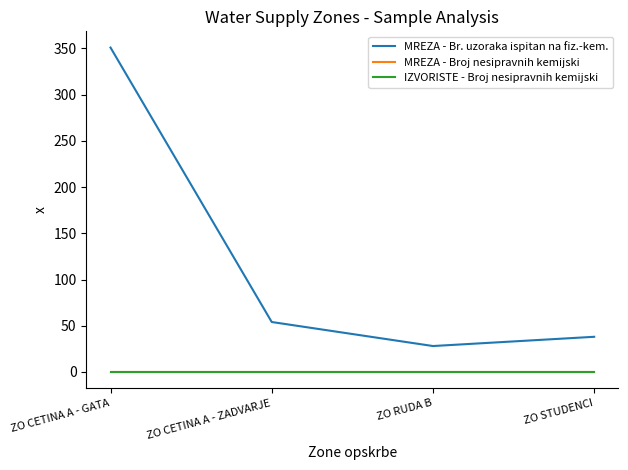

Reading right to left, what are all the values shown in this chart?

MREZA - Br. uzoraka ispitan na fiz.-kem.: ZO STUDENCI=38	ZO RUDA B=28	ZO CETINA A - ZADVARJE=54	ZO CETINA A - GATA=351
MREZA - Broj nesipravnih kemijski: ZO STUDENCI=0	ZO RUDA B=0	ZO CETINA A - ZADVARJE=0	ZO CETINA A - GATA=0
IZVORISTE - Broj nesipravnih kemijski: ZO STUDENCI=0	ZO RUDA B=0	ZO CETINA A - ZADVARJE=0	ZO CETINA A - GATA=0